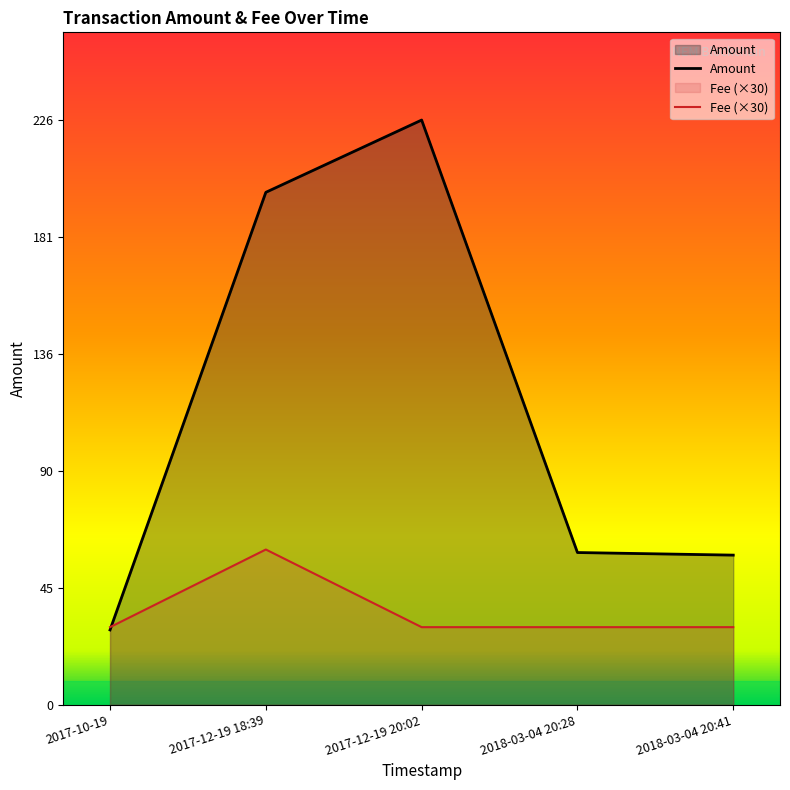

Is it true that Fee equals 51.5 at 2018-03-04 20:28?

False